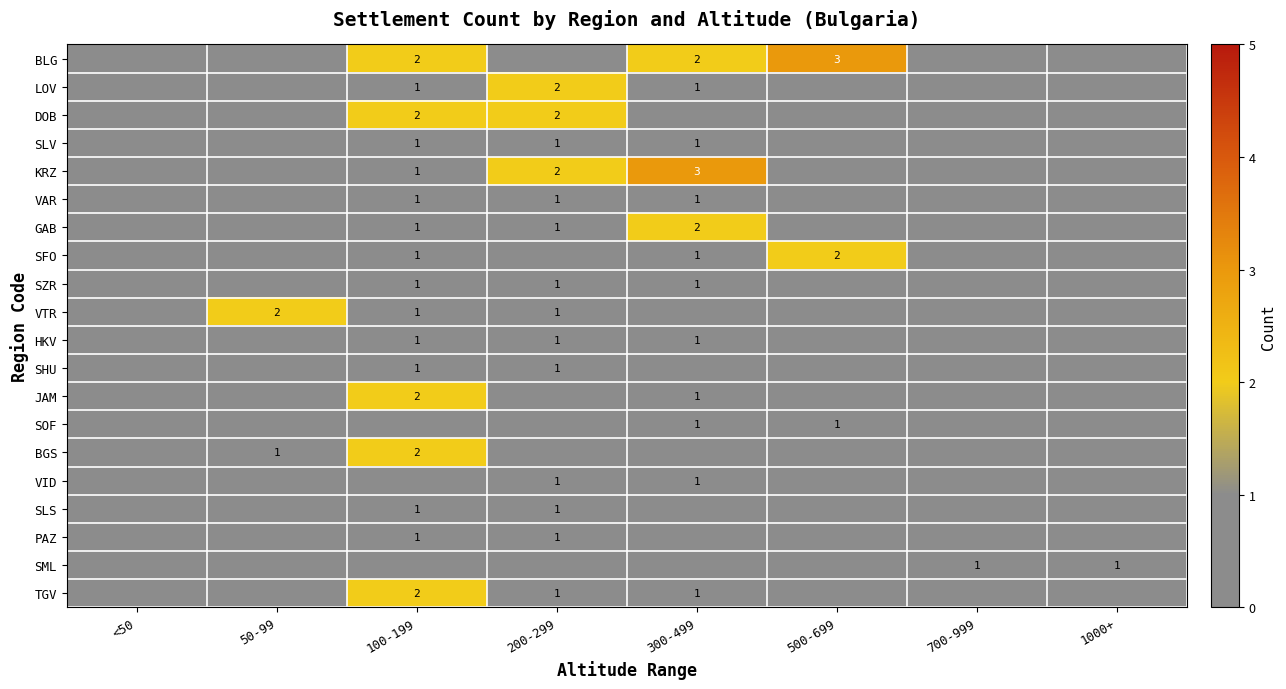

The BLG series shows 1 at 100-199. True or false?

False